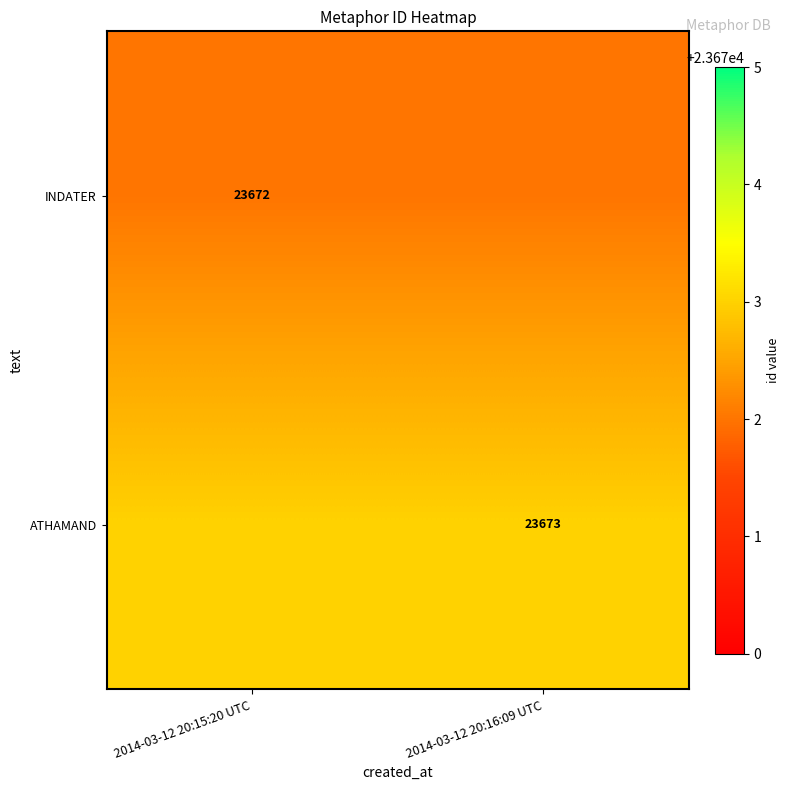

The INDATER series shows 9049 at 2014-03-12 20:15:20 UTC. True or false?

False